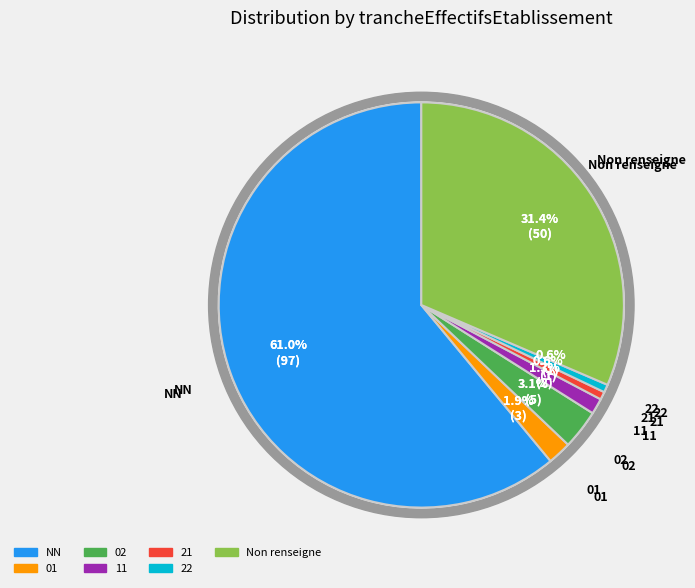

Which slice is the smallest?

21